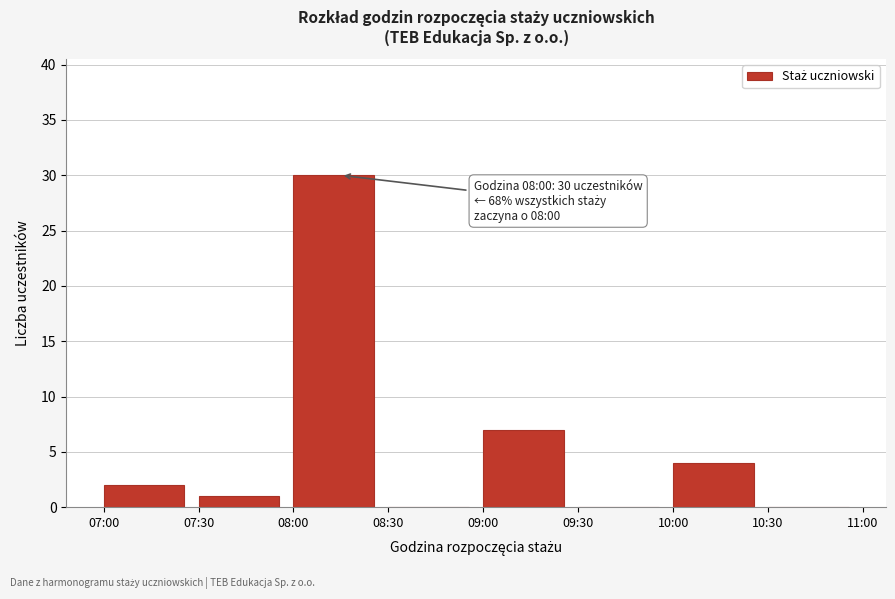

Reading left to right, list all the values displayed in this chart.

07:00=2	07:30=1	08:00=30	08:30=0	09:00=7	09:30=0	10:00=4	10:30=0